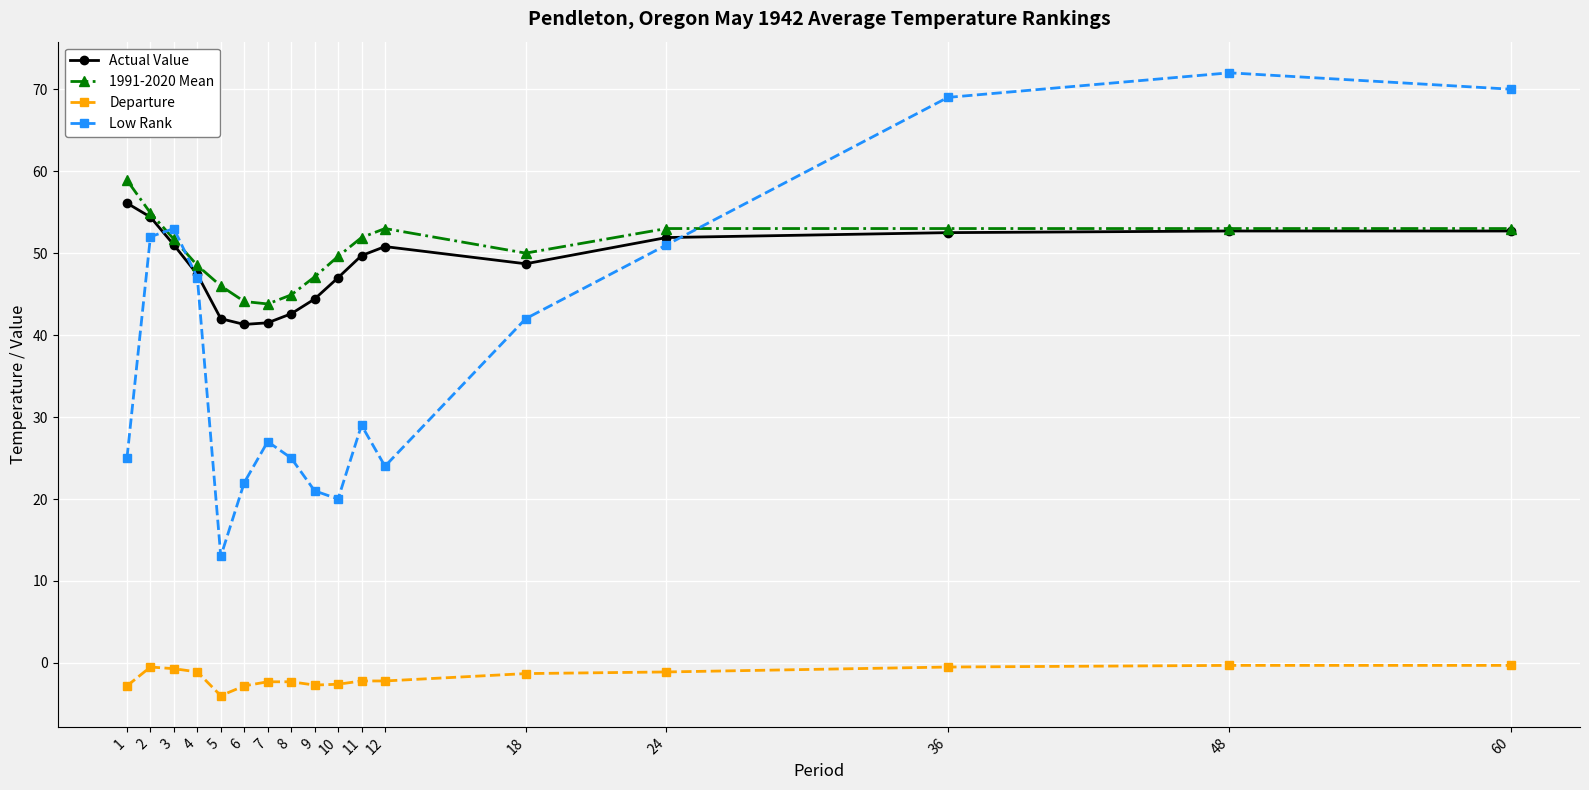

At which label is Low Rank closest to 42?

18